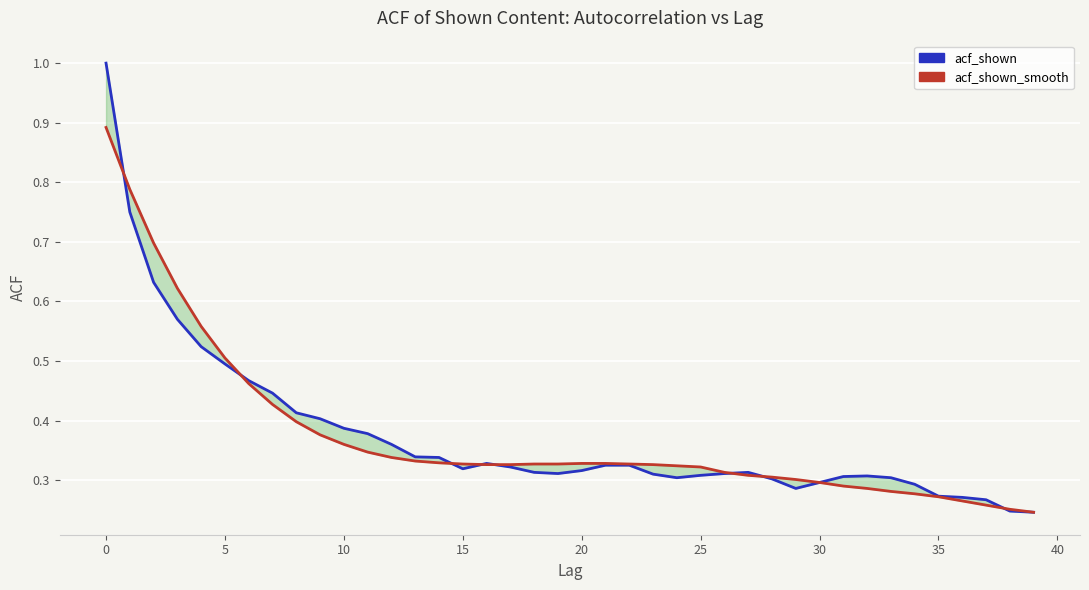

What is the label of the 28th point from the left?

27